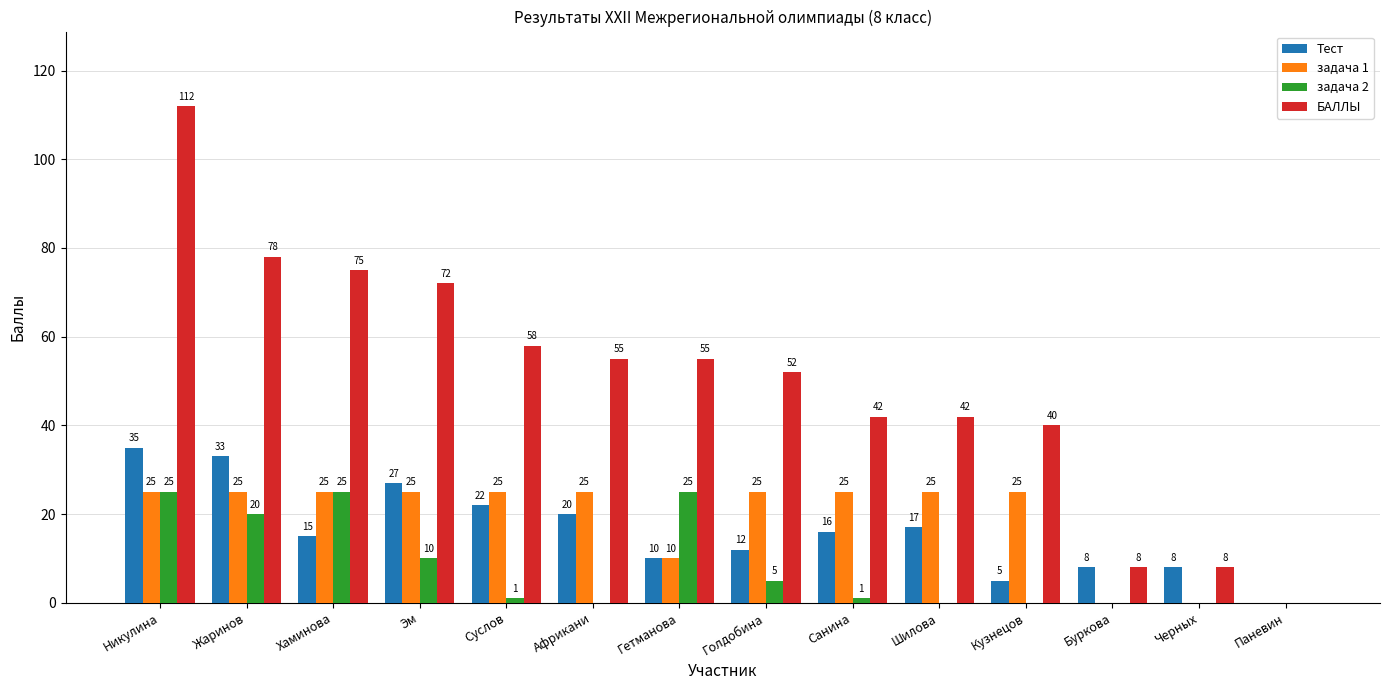

Reading left to right, list all the values displayed in this chart.

Тест: Никулина=35	Жаринов=33	Хаминова=15	Эм=27	Суслов=22	Африкани=20	Гетманова=10	Голдобина=12	Санина=16	Шилова=17	Кузнецов=5	Буркова=8	Черных=8	Паневин=0
задача 1: Никулина=25	Жаринов=25	Хаминова=25	Эм=25	Суслов=25	Африкани=25	Гетманова=10	Голдобина=25	Санина=25	Шилова=25	Кузнецов=25	Буркова=0	Черных=0	Паневин=0
задача 2: Никулина=25	Жаринов=20	Хаминова=25	Эм=10	Суслов=1	Африкани=0	Гетманова=25	Голдобина=5	Санина=1	Шилова=0	Кузнецов=0	Буркова=0	Черных=0	Паневин=0
БАЛЛЫ: Никулина=112	Жаринов=78	Хаминова=75	Эм=72	Суслов=58	Африкани=55	Гетманова=55	Голдобина=52	Санина=42	Шилова=42	Кузнецов=40	Буркова=8	Черных=8	Паневин=0